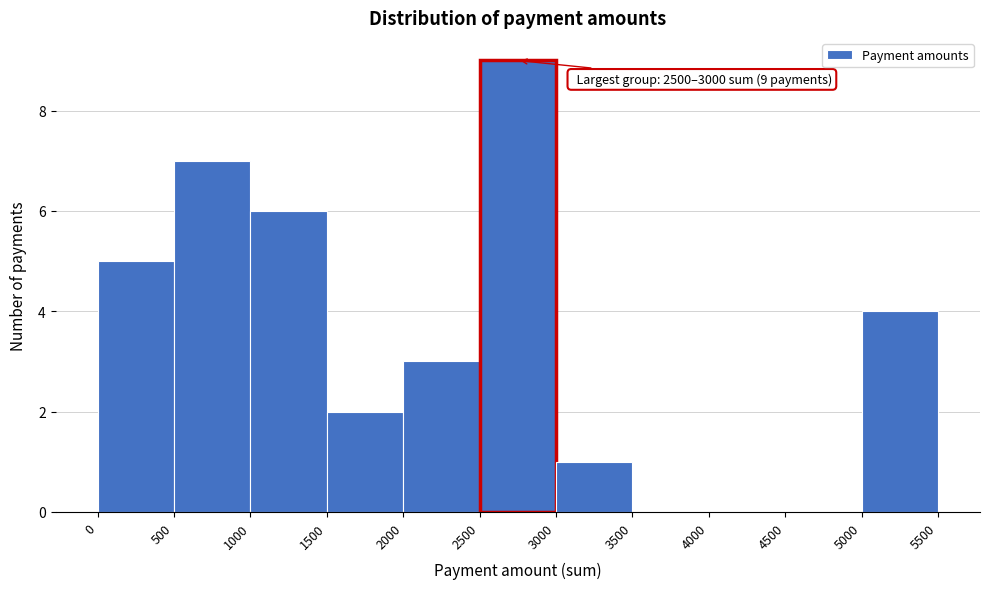

Which range on the x-axis has the tallest bar?

2500 to 3000